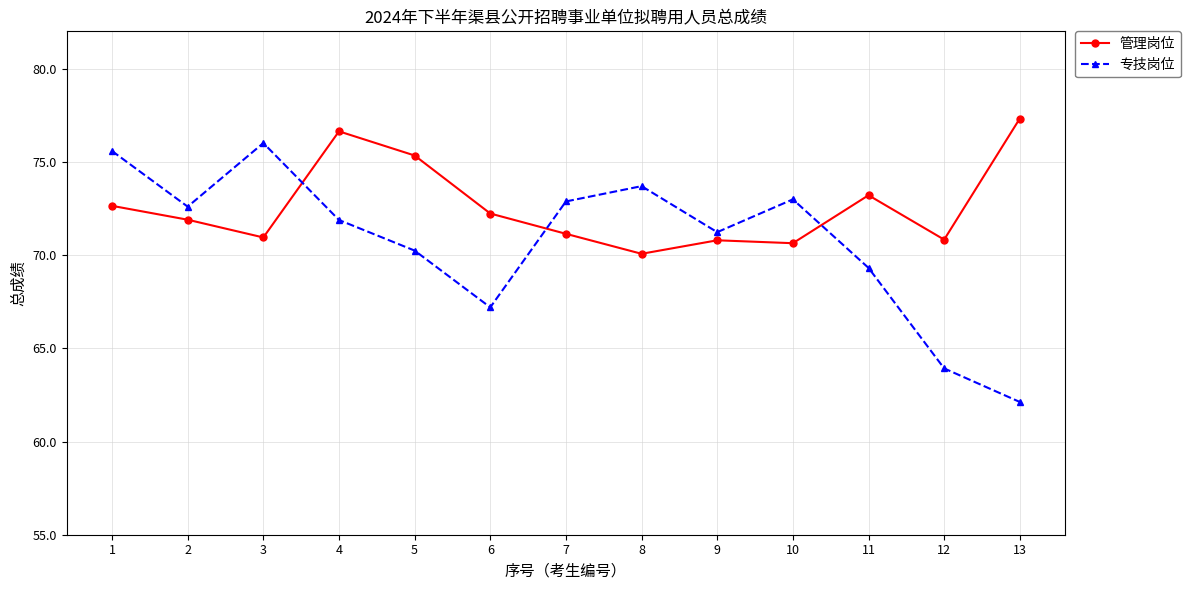

What is the spread (max minus min) of values at 8?

3.6